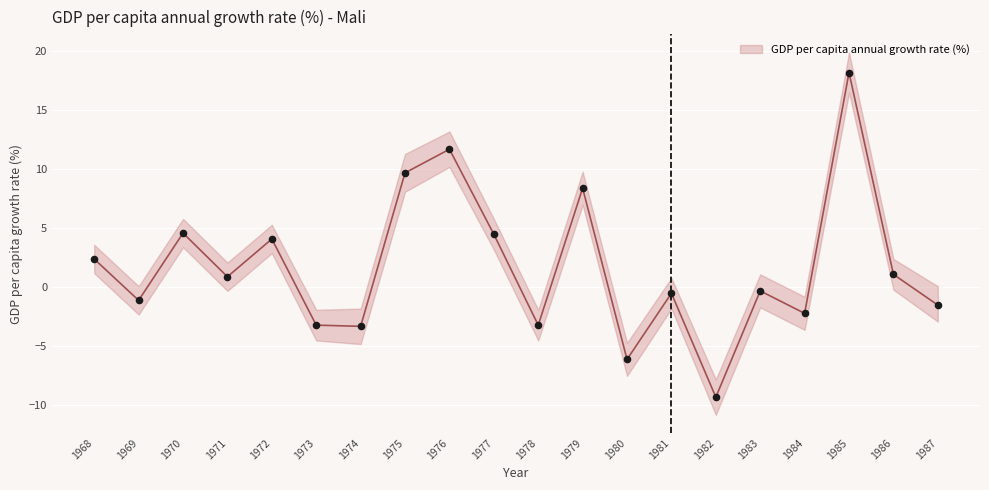

Which series has the widest spread of Y values?

GDP per capita annual growth rate (%)